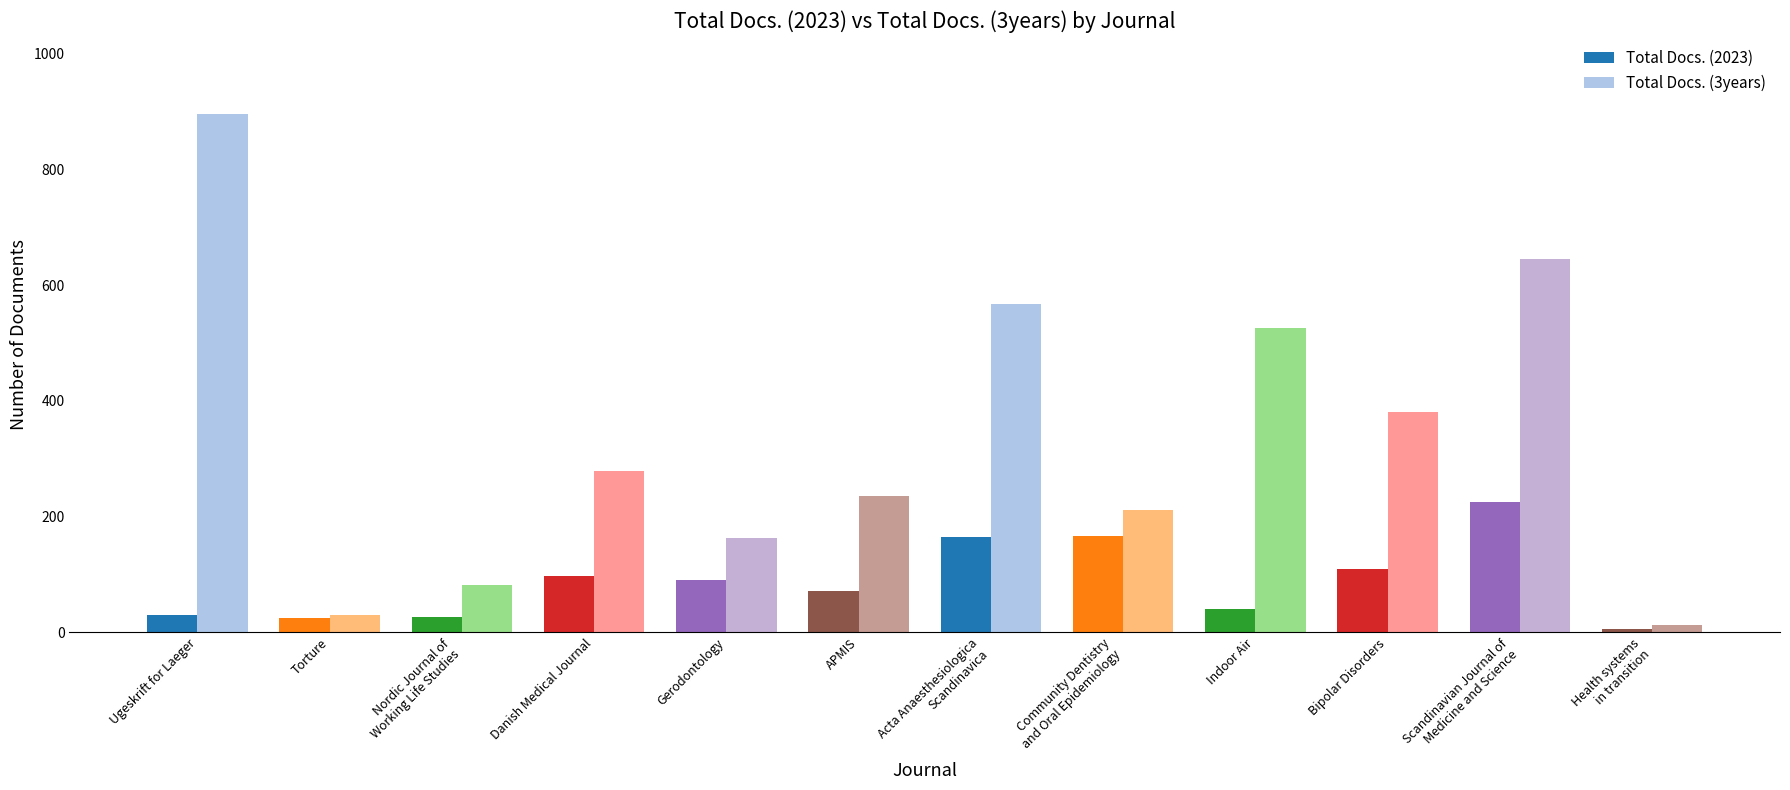

How many data points in Total Docs. (2023) are less than 90?

6